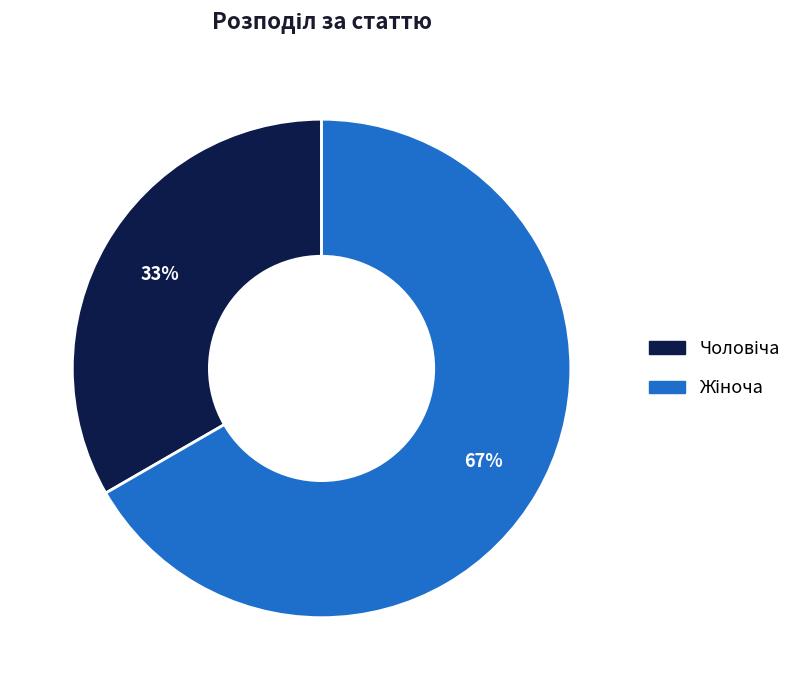

To the nearest percent, what is the average slice percentage?

50%